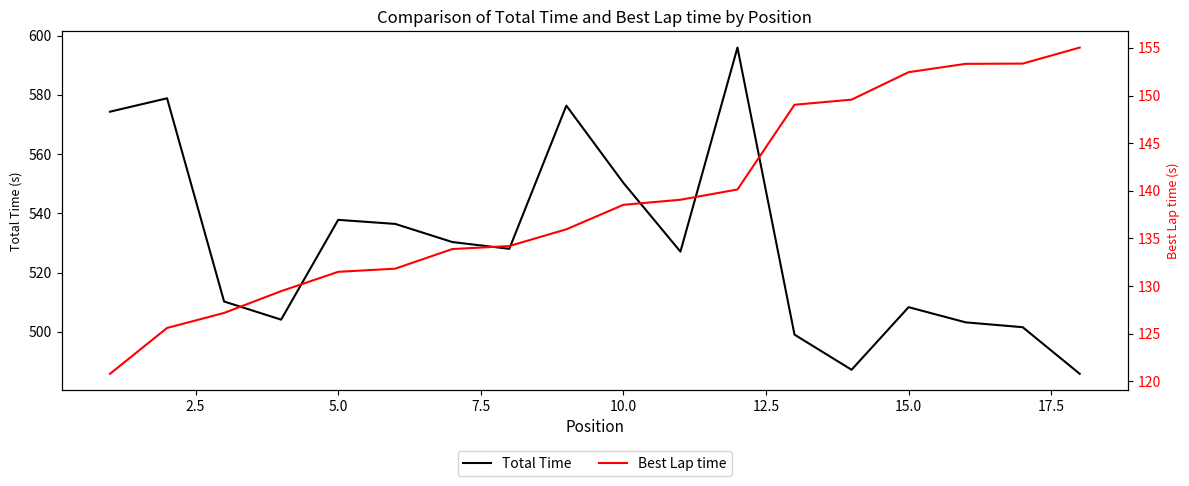

What is the lowest value of the Total Time series?

485.8